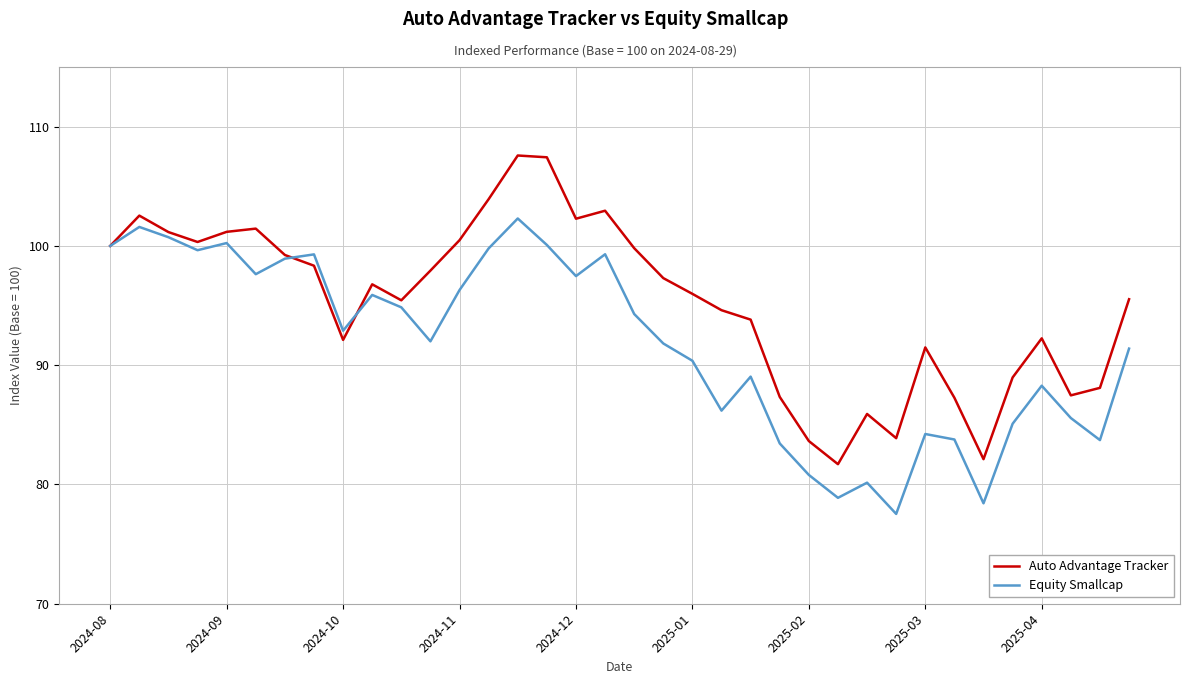

What is the highest value of the Auto Advantage Tracker series?

107.6